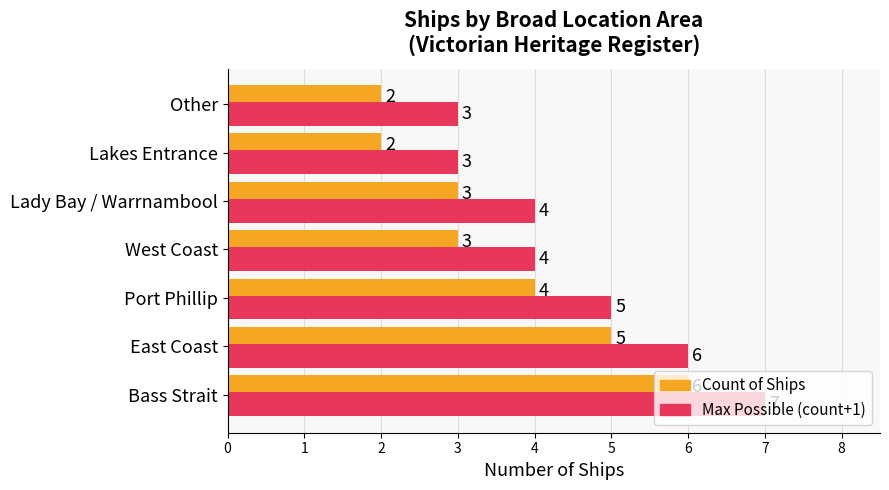

What is the greatest value displayed?

7